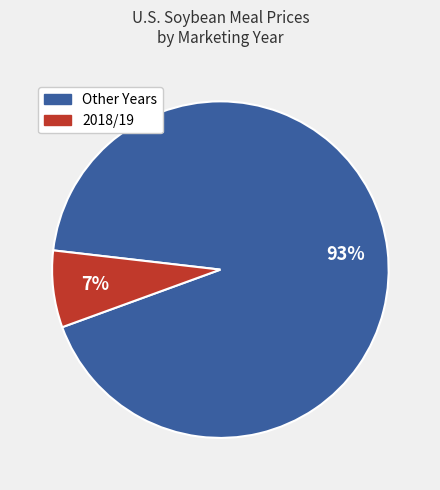

Is there any slice that represents more than half of the pie?

Yes